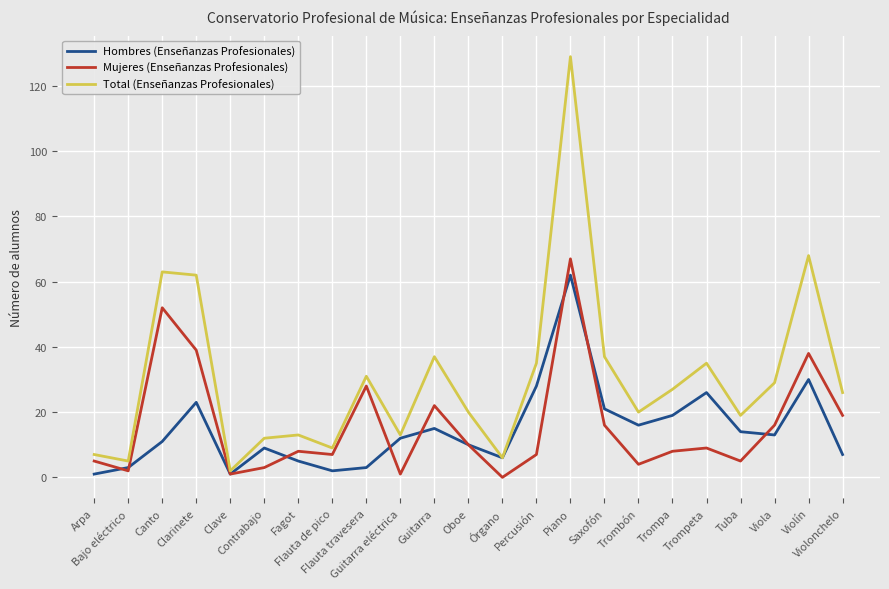

What is the greatest value displayed?

129